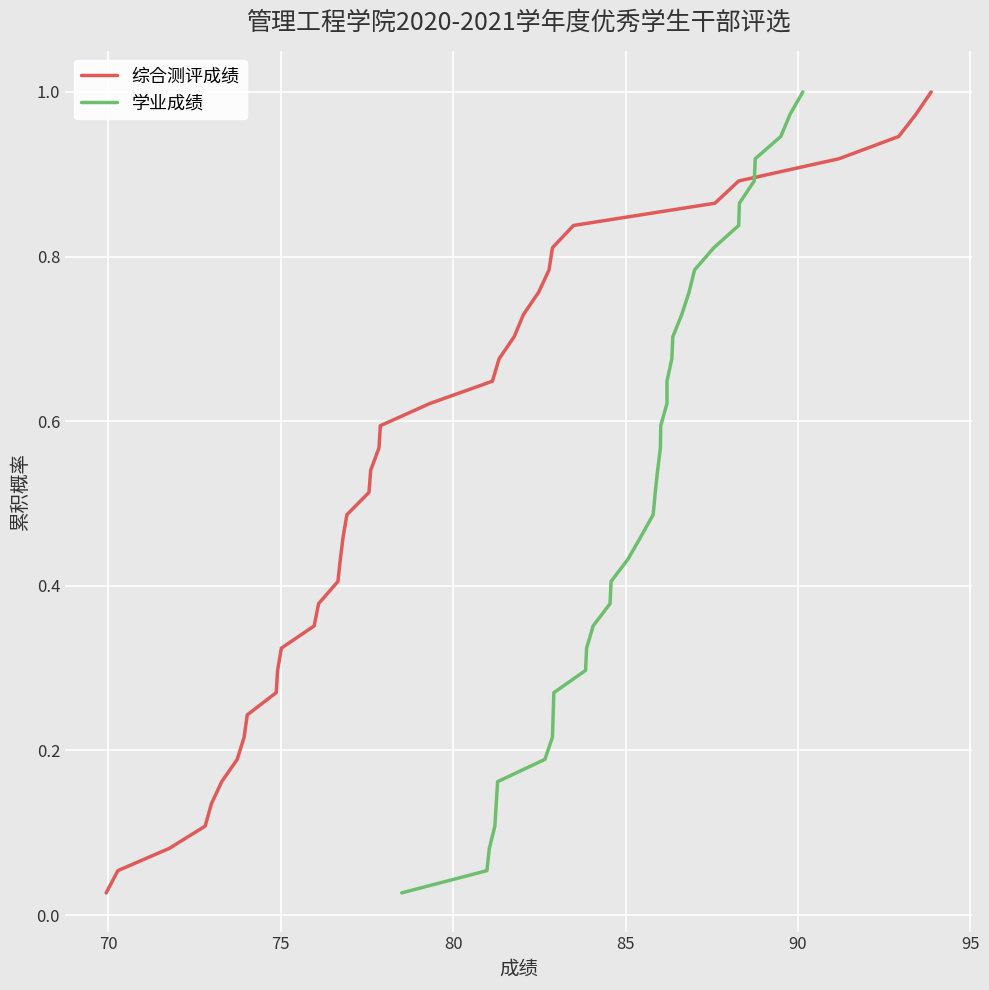

List the series in order of their peak value, lowest first.

综合测评成绩, 学业成绩